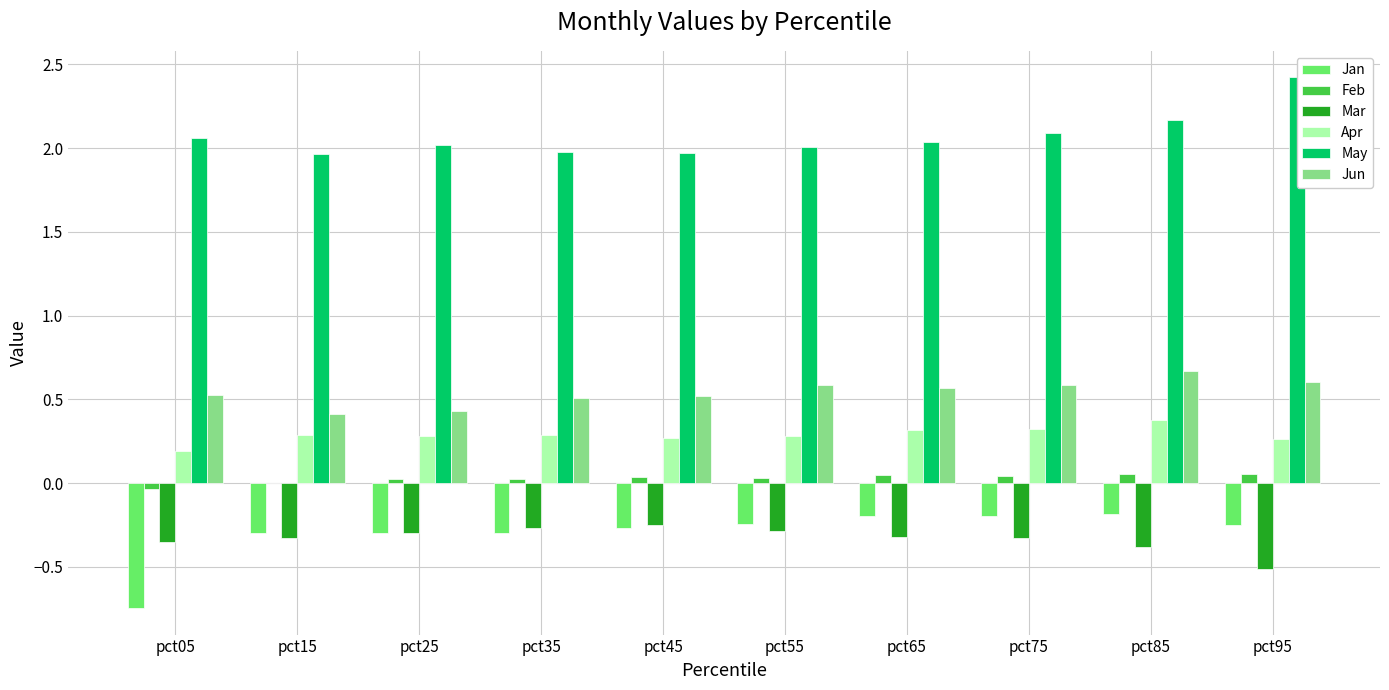

How many series are shown in this chart?

6